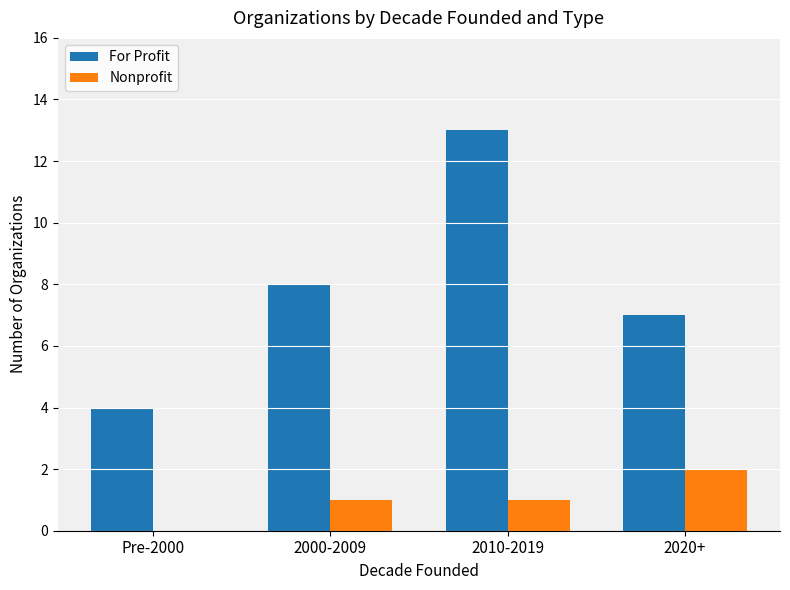

Which series changed the most between Pre-2000 and 2010-2019?

For Profit